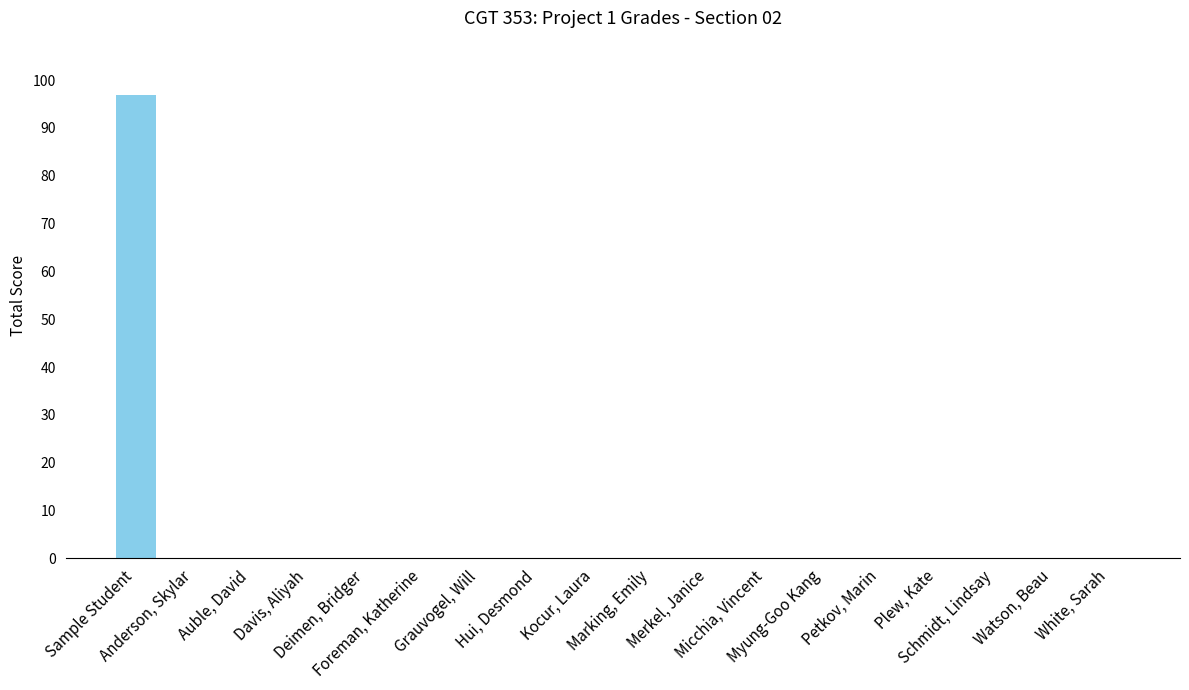

What is the maximum value shown in the chart?

97